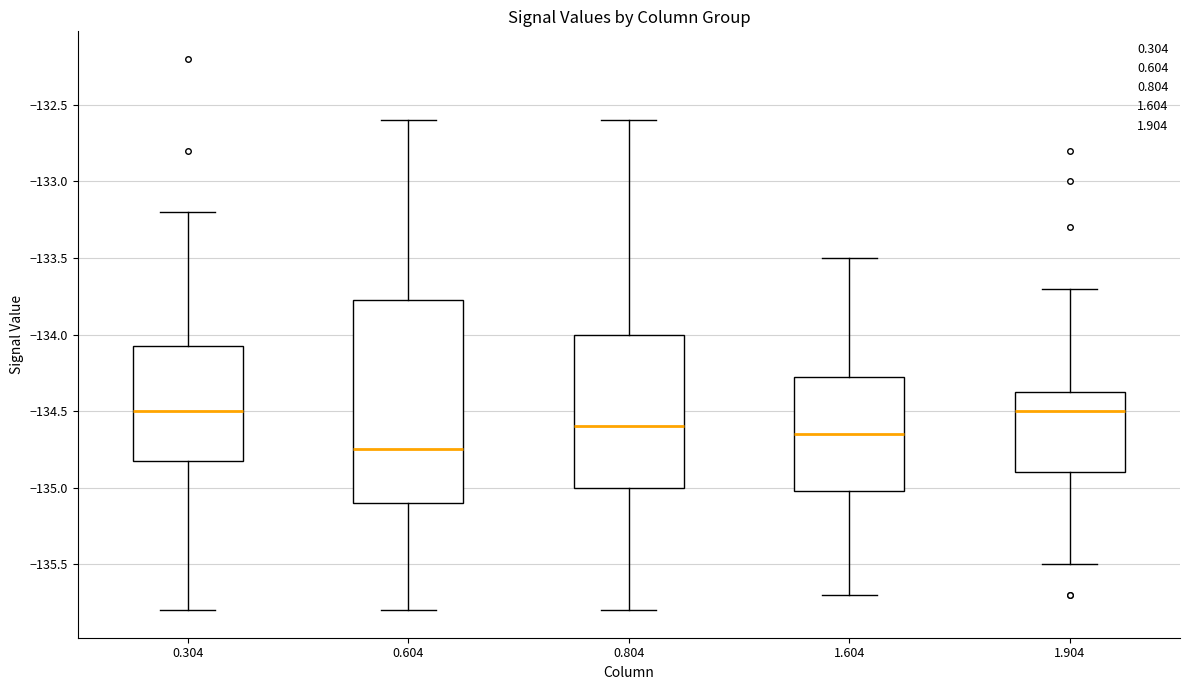

Reading left to right, transcribe this box plot: for each box, give where its median line is, the range the box spans, and where its two whiskers end, as read against the y-axis. The values are not printed on the chart, so give them approximately, as read against the axis.

0.304: median -134.50, box -134.80 to -134.05, whiskers -135.80 to -133.20
0.604: median -134.75, box -135.10 to -133.75, whiskers -135.80 to -132.60
0.804: median -134.60, box -135.00 to -134.00, whiskers -135.80 to -132.60
1.604: median -134.65, box -135.00 to -134.25, whiskers -135.70 to -133.50
1.904: median -134.50, box -134.90 to -134.35, whiskers -135.50 to -133.70